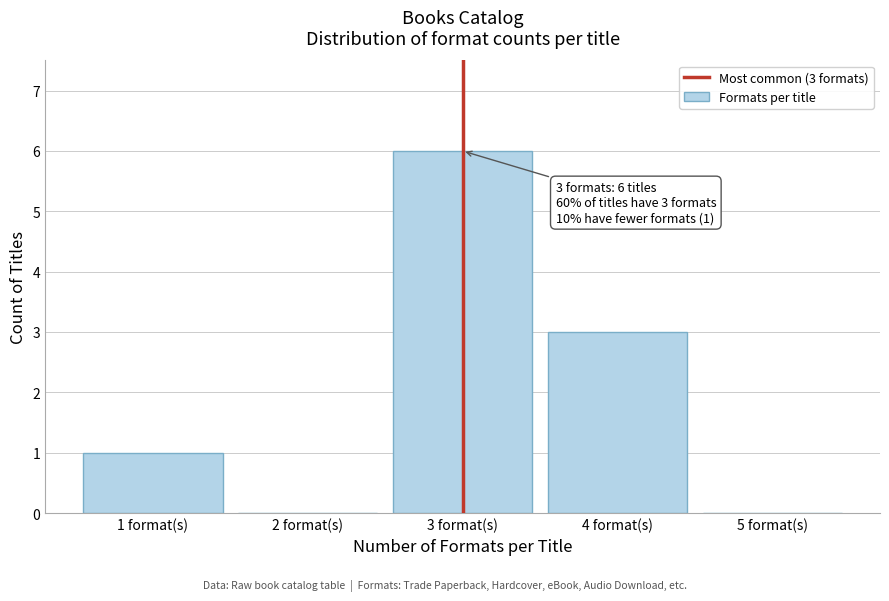

Which range on the x-axis has the tallest bar?

2.5 to 3.5